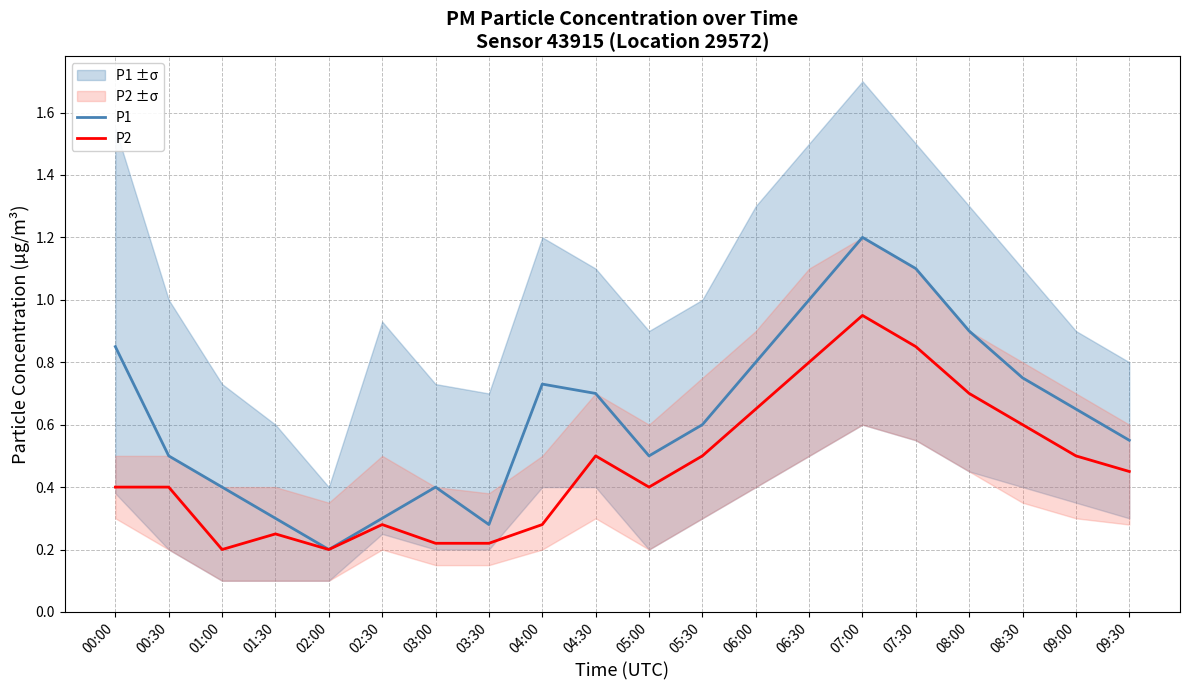

What is the approximate value of P1 at 08:30?

0.8